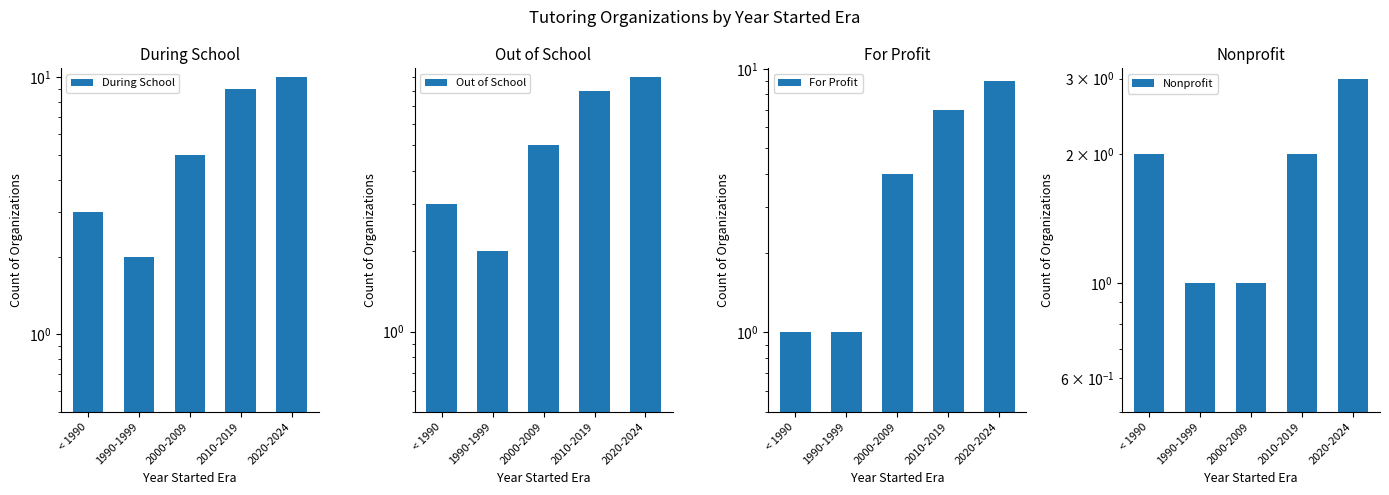

Reading left to right, transcribe all the data shown in this chart.

During School: < 1990=3	1990-1999=2	2000-2009=5	2010-2019=9	2020-2024=10
Out of School: < 1990=3	1990-1999=2	2000-2009=5	2010-2019=8	2020-2024=9
For Profit: < 1990=1	1990-1999=1	2000-2009=4	2010-2019=7	2020-2024=9
Nonprofit: < 1990=2	1990-1999=1	2000-2009=1	2010-2019=2	2020-2024=3